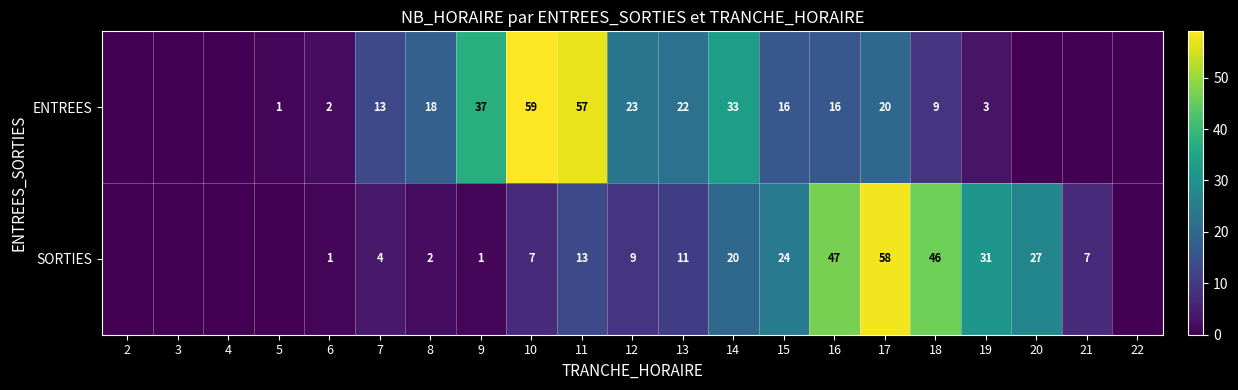

Is it true that ENTREES equals 22 at 13?

True